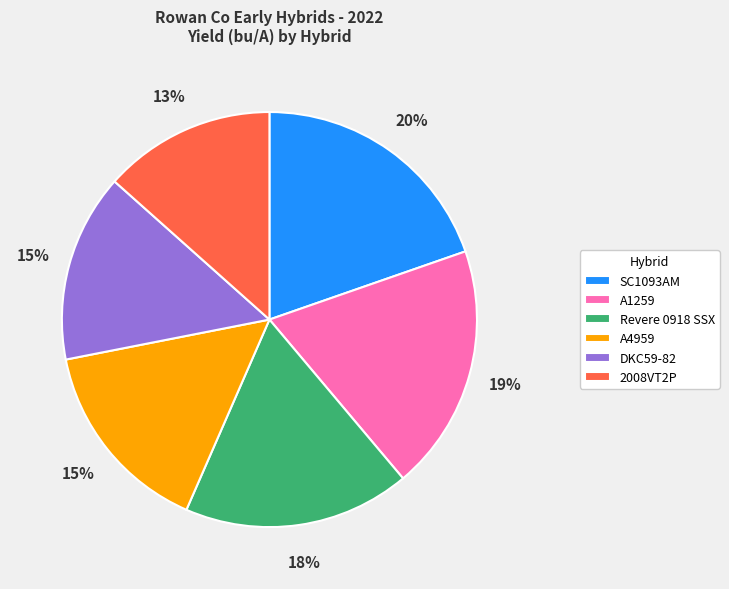

How many segments does this pie chart have?

6